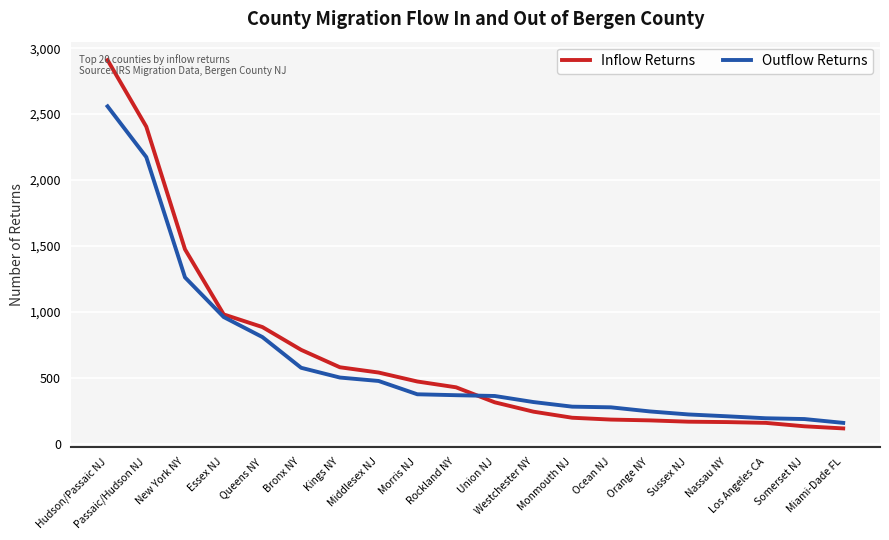

Is this an area chart (filled region under the line)?

No